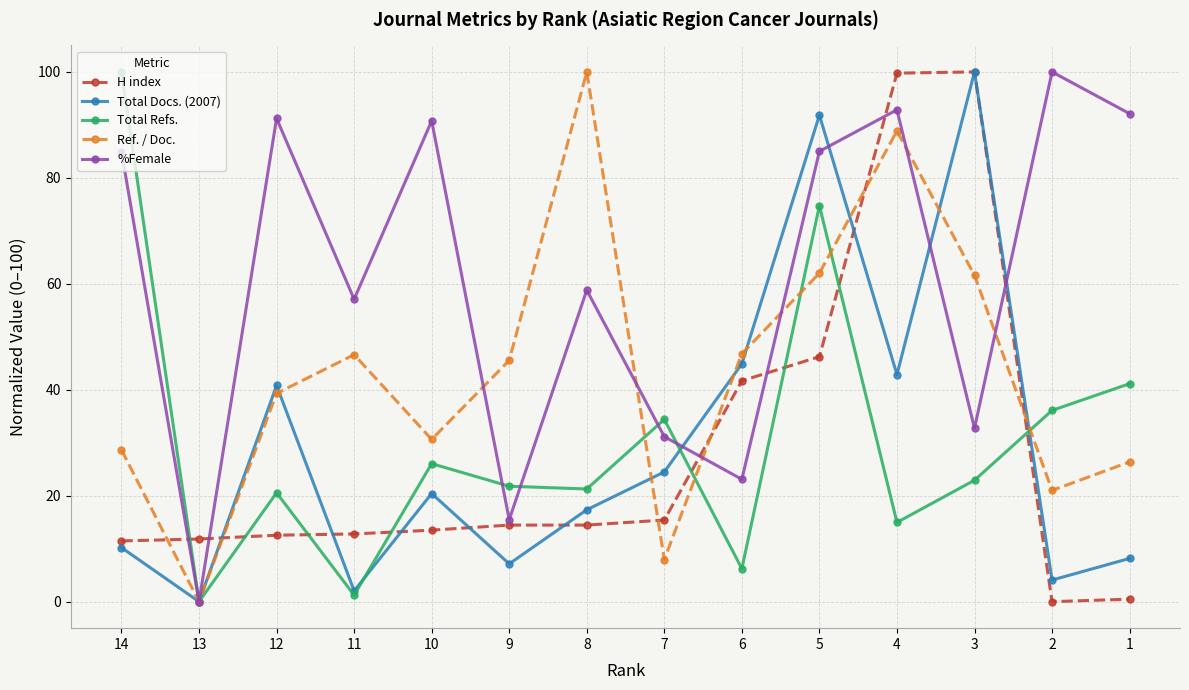

What is the value of the Ref. / Doc. point at the 12th from the left?

61.6